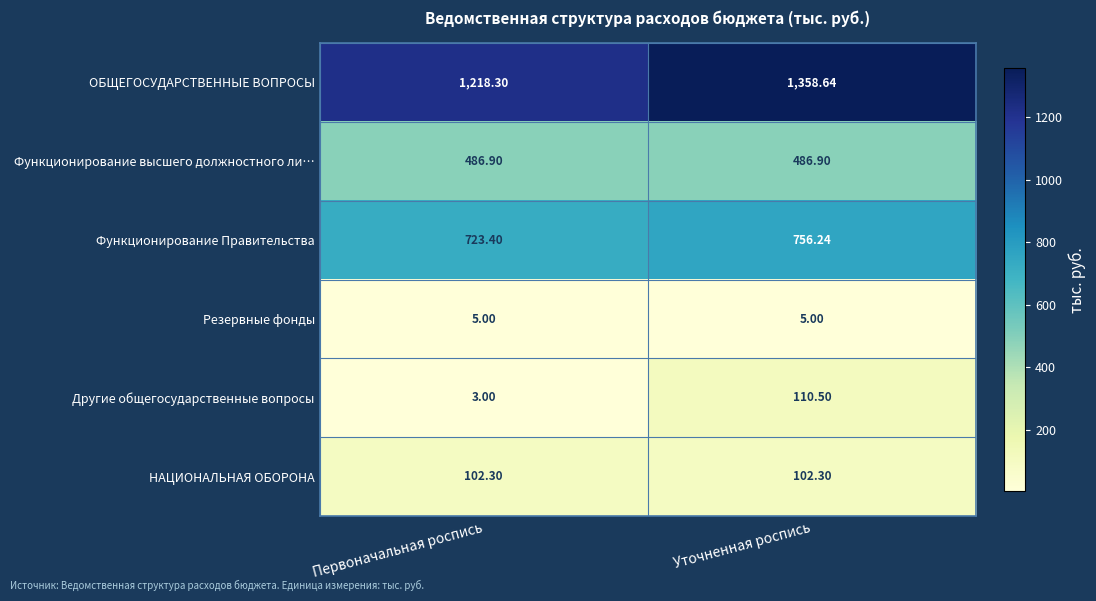

List the labels in order of ОБЩЕГОСУДАРСТВЕННЫЕ ВОПРОСЫ value, smallest first.

Первоначальная роспись, Уточненная роспись